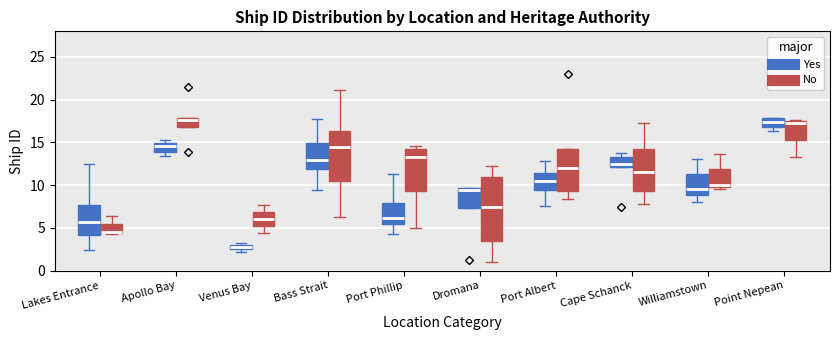

Which box is the tallest, from its lower edge to its upper edge?

Dromana (No)